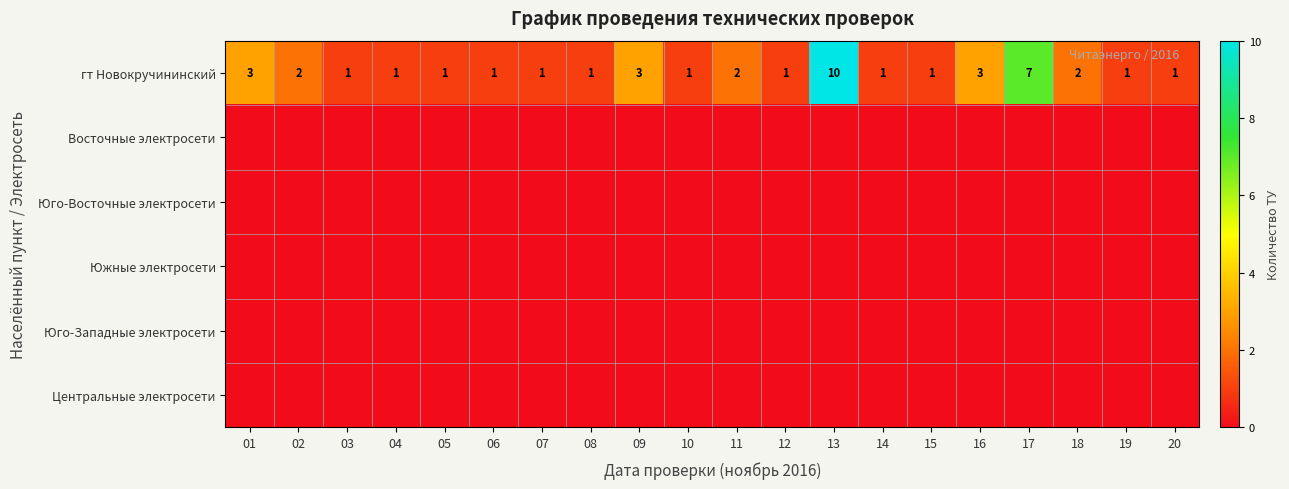

The гт Новокручининский series shows 2 at 02. True or false?

True